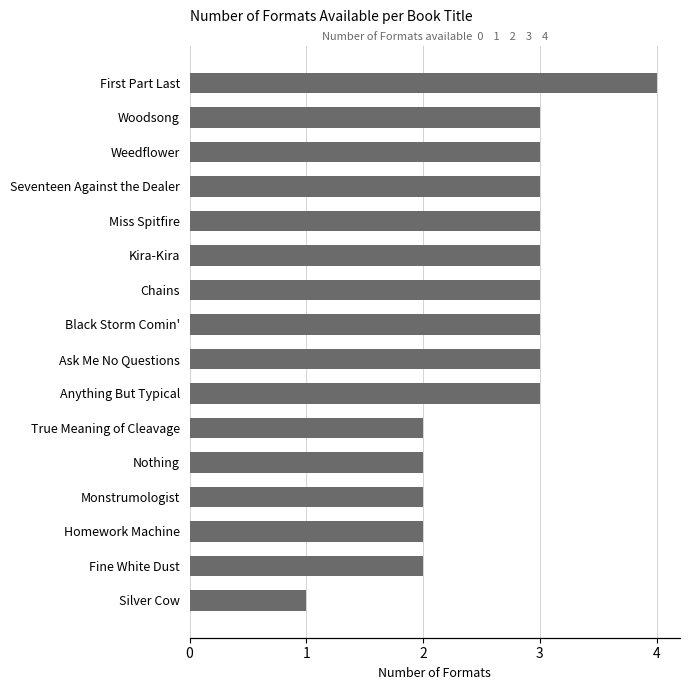

What is the sum of the values at Black Storm Comin' and Anything But Typical?

6